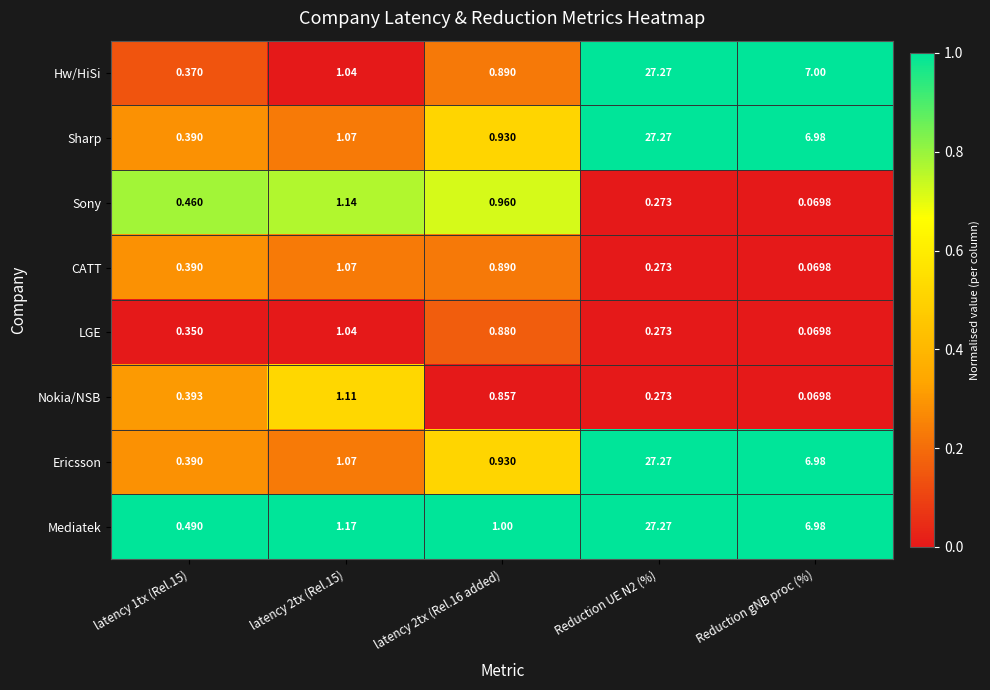

Where is Sony nearest to the value 0?

Reduction gNB proc (%)